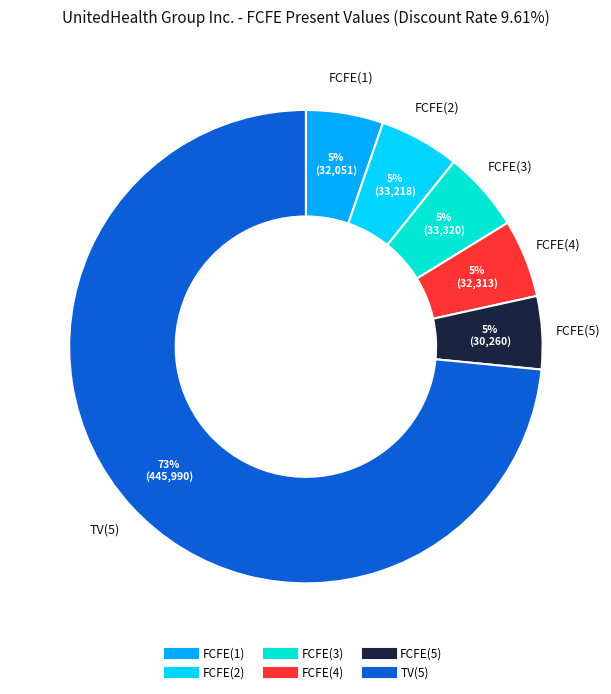

To the nearest percent, what is the average slice percentage?

17%